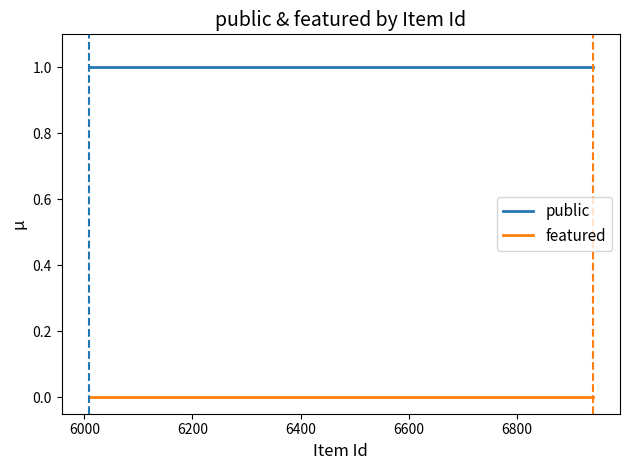

Does the chart have visible grid lines?

No